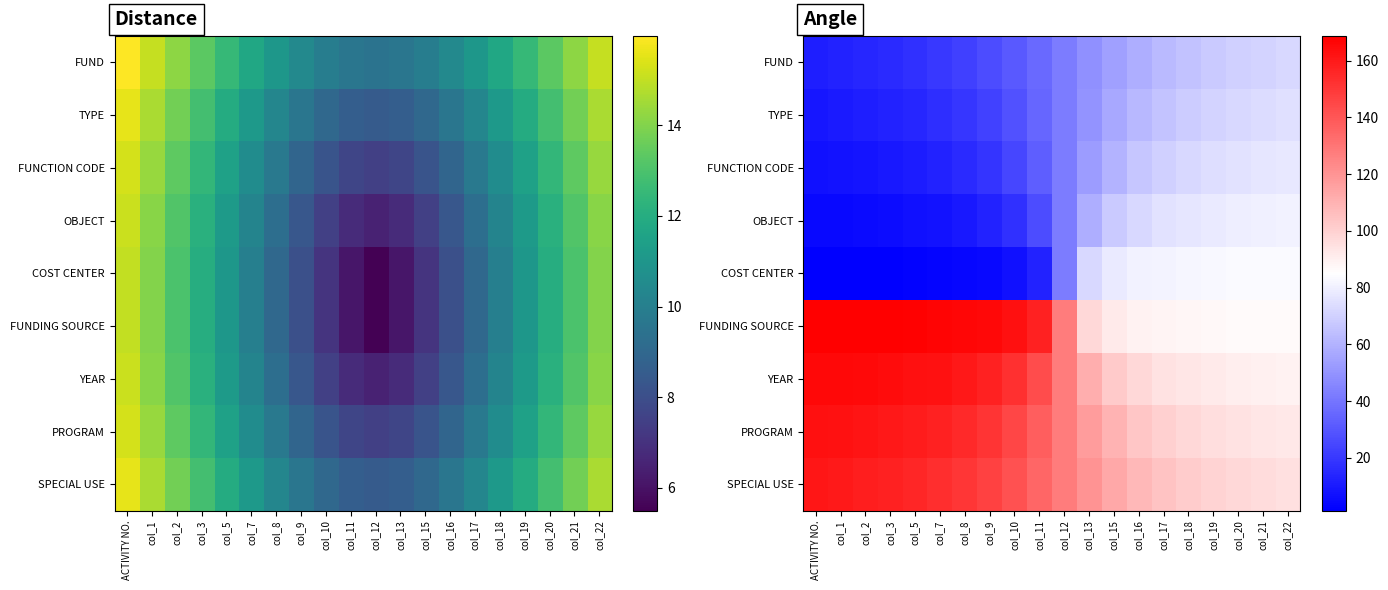

How many distinct data groups are displayed?

9